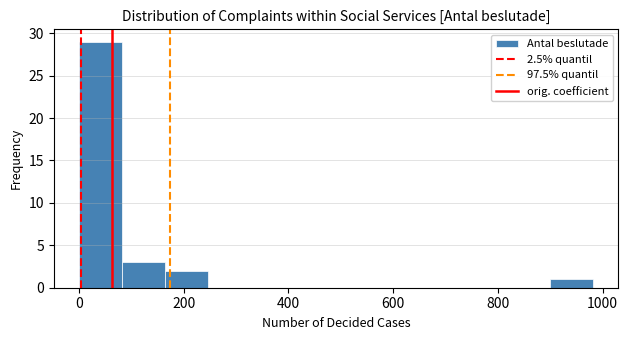

Reading left to right, transcribe this chart: for each bar, give the range it covers on the x-axis and its height. Neither the bar edges nor the heights are printed on the chart, so give them approximately, as read against the axes.

0 to 80: 29
80 to 160: 3
160 to 240: 2
240 to 320: 0
320 to 400: 0
400 to 500: 0
500 to 580: 0
580 to 660: 0
660 to 740: 0
740 to 820: 0
820 to 900: 0
900 to 980: 1